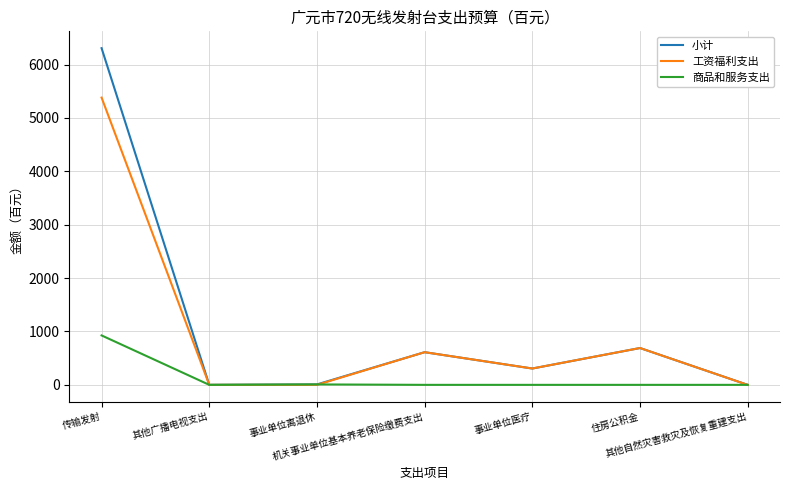

What is the average value of the 小计 series?

1132